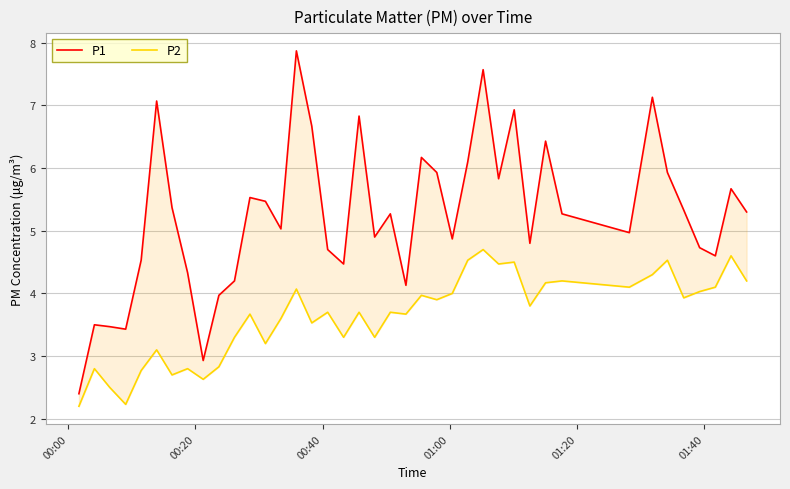

True or false: P1 and P2 cross at least once.

False